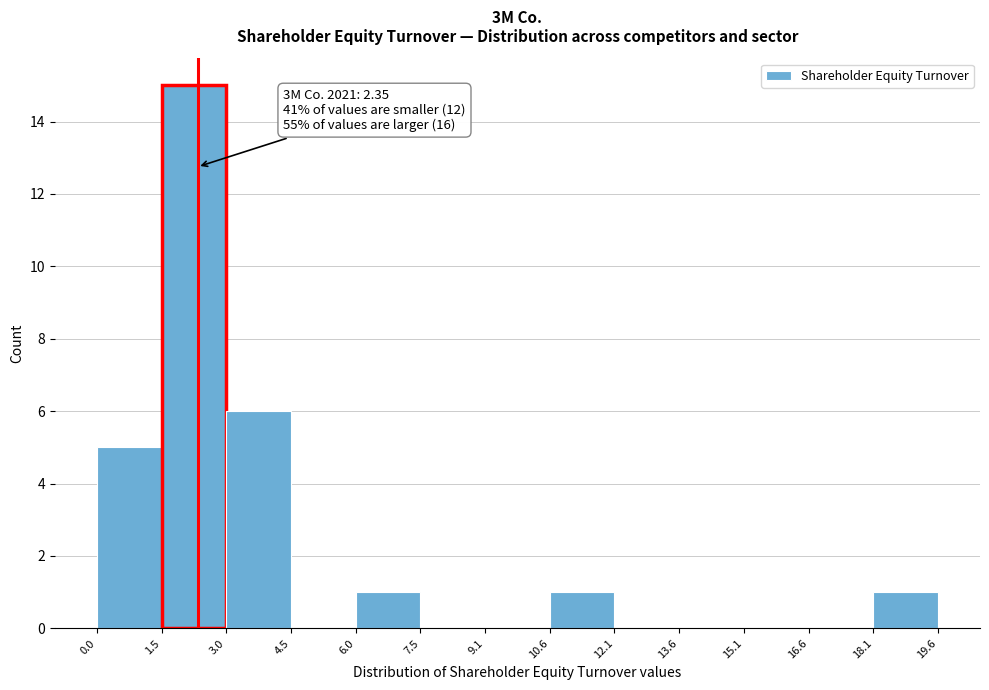

Which range on the x-axis has the tallest bar?

1.5 to 3.0